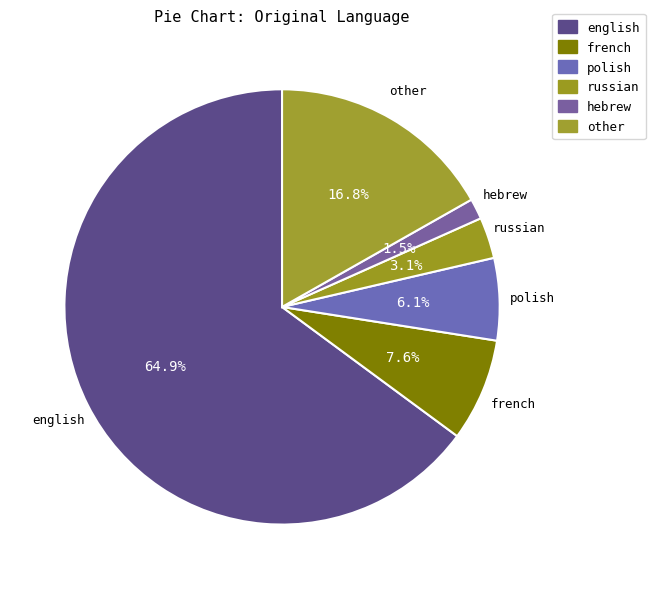

How many slices are in this pie chart?

6